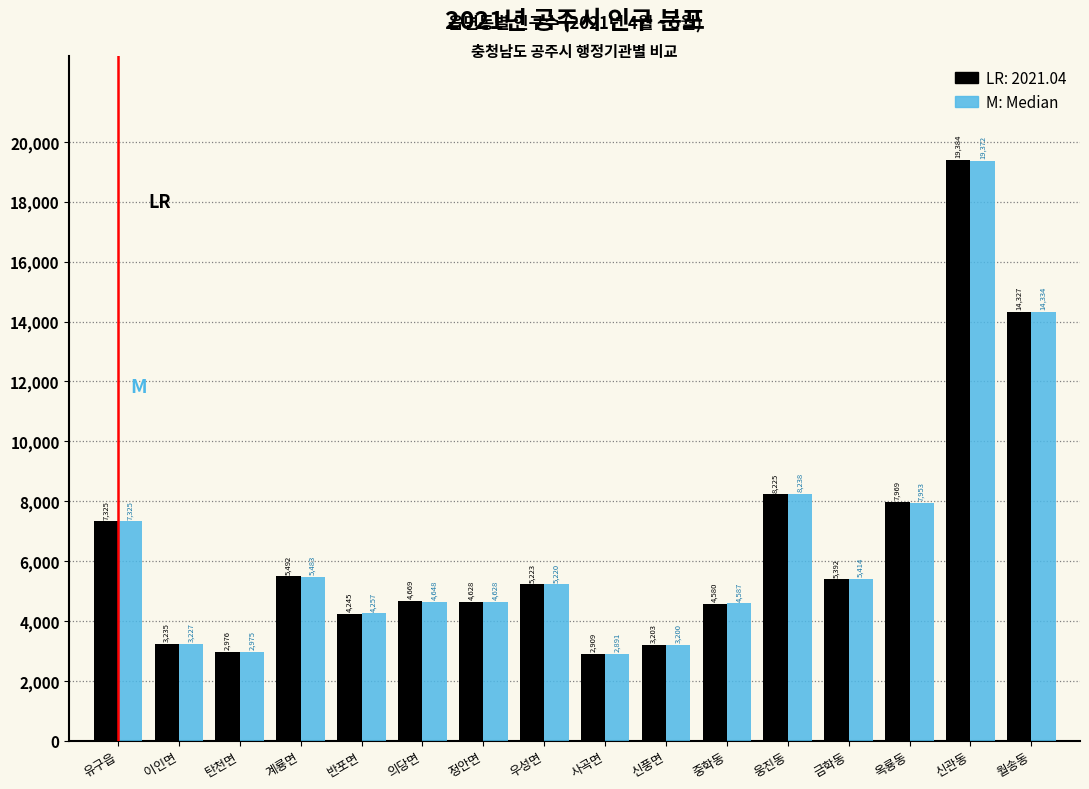

What is the total value across all series at 우성면?

10443